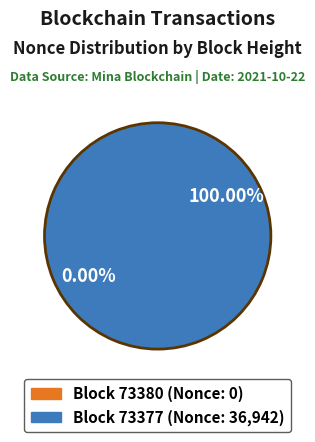

Is the sum of 73377 and 73380 greater than half?

Yes